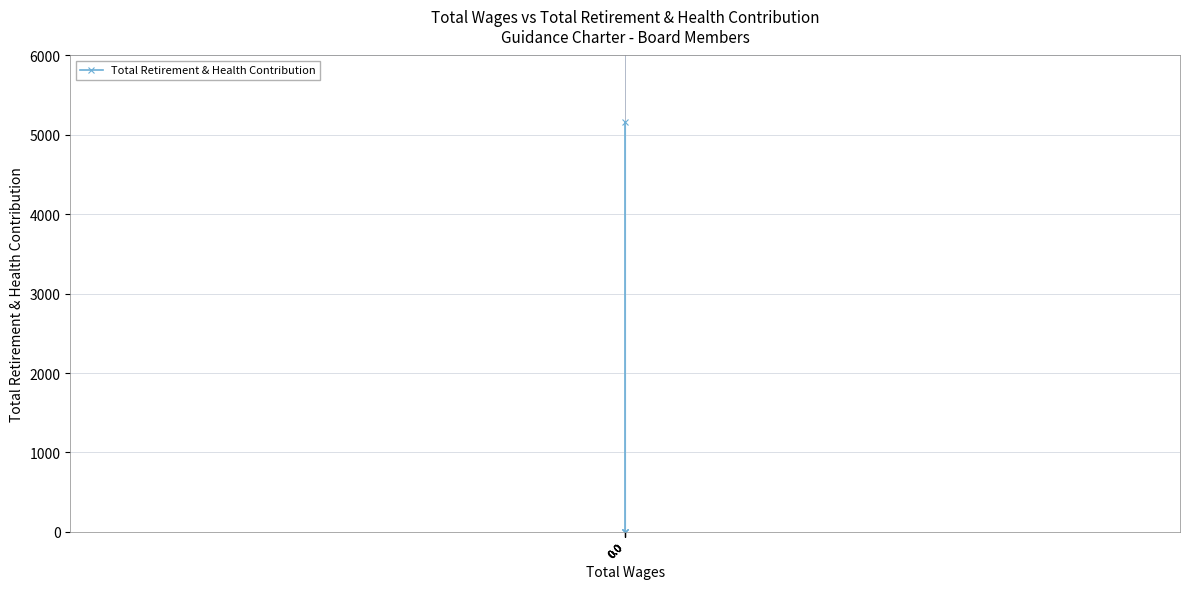

Reading right to left, what are all the values shown in this chart?

5157	0	0	0	0